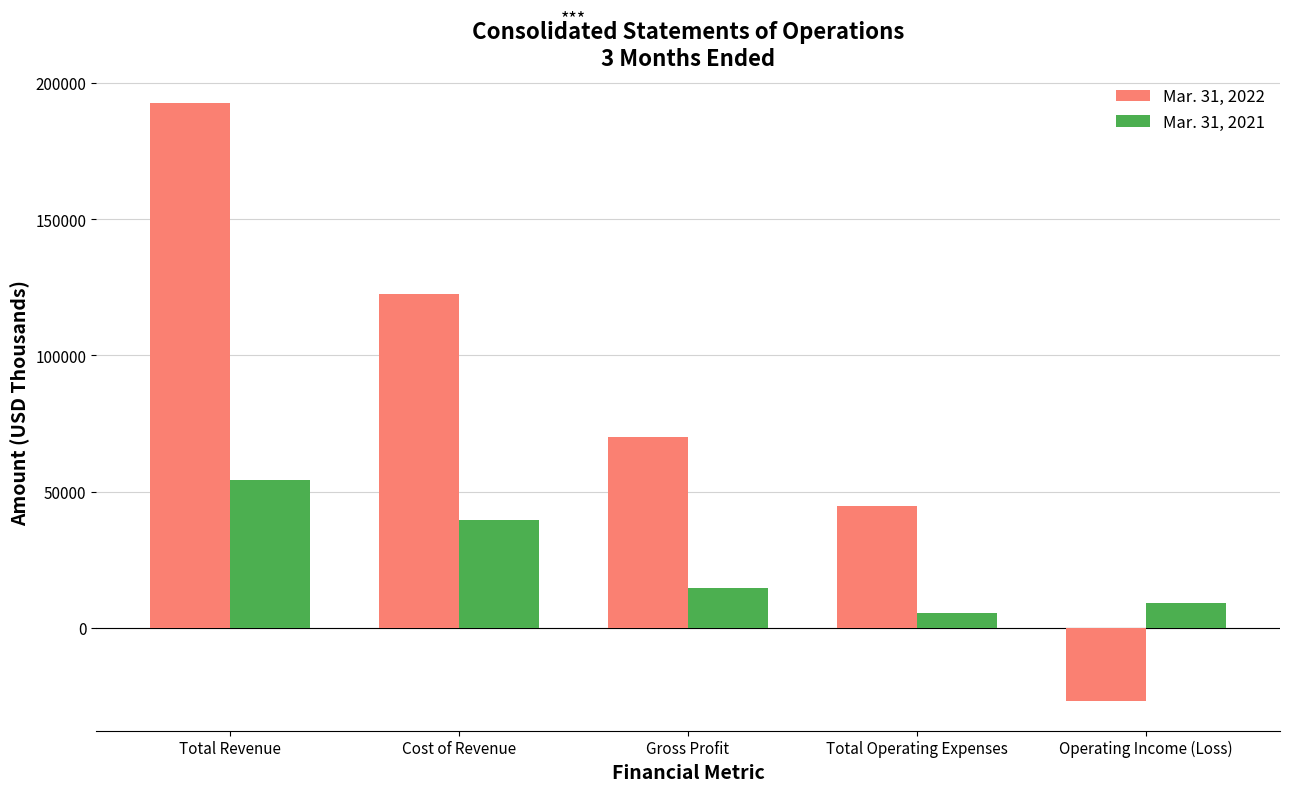

At Total Operating Expenses, list the series in order from largest to smallest.

Mar. 31, 2022, Mar. 31, 2021